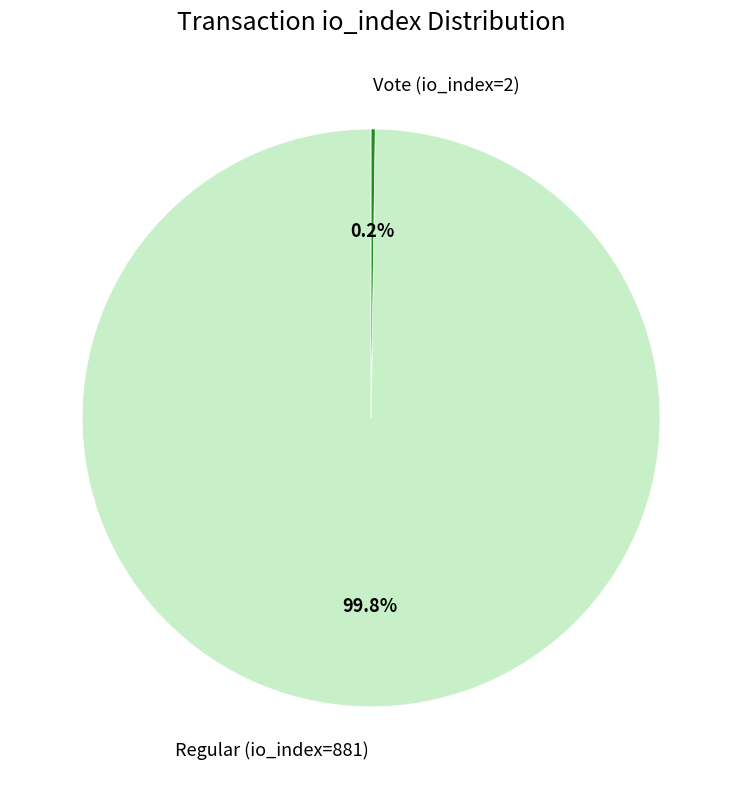

What percentage is NOT represented by Regular (io_index=881)?

0.2%